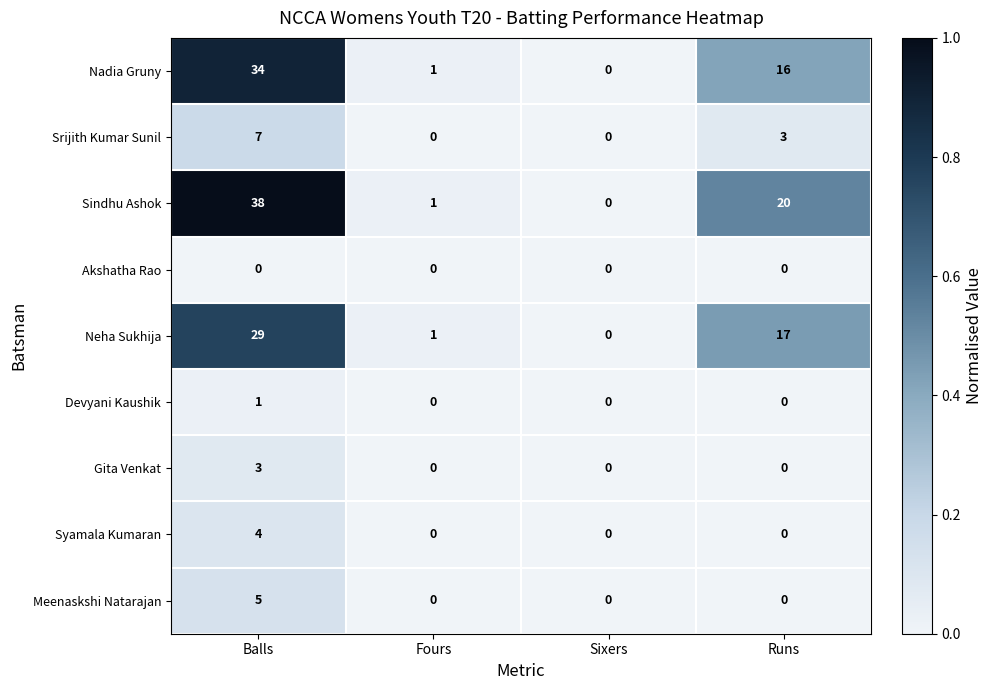

At which category does the chart reach its peak across all series?

Balls